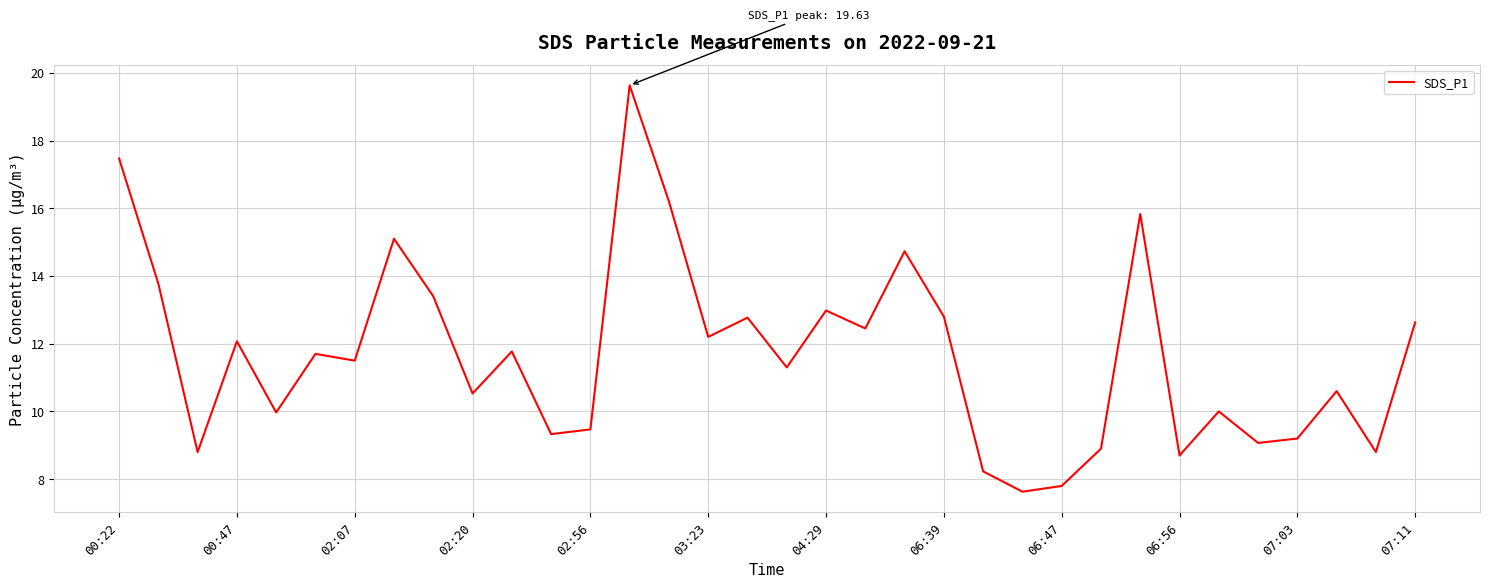

How many interior local valleys (lower than both neighbors) does the data have?

12